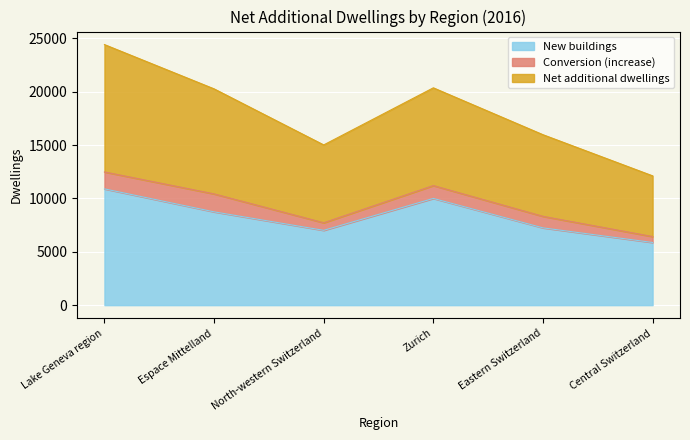

Where is the first local minimum for Net additional dwellings?

North-western Switzerland